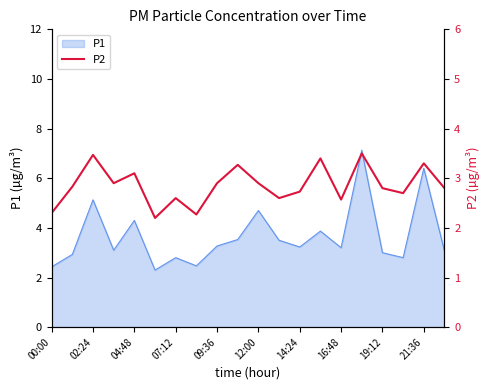

Is it true that the value at 00:00 is 1.6?

False